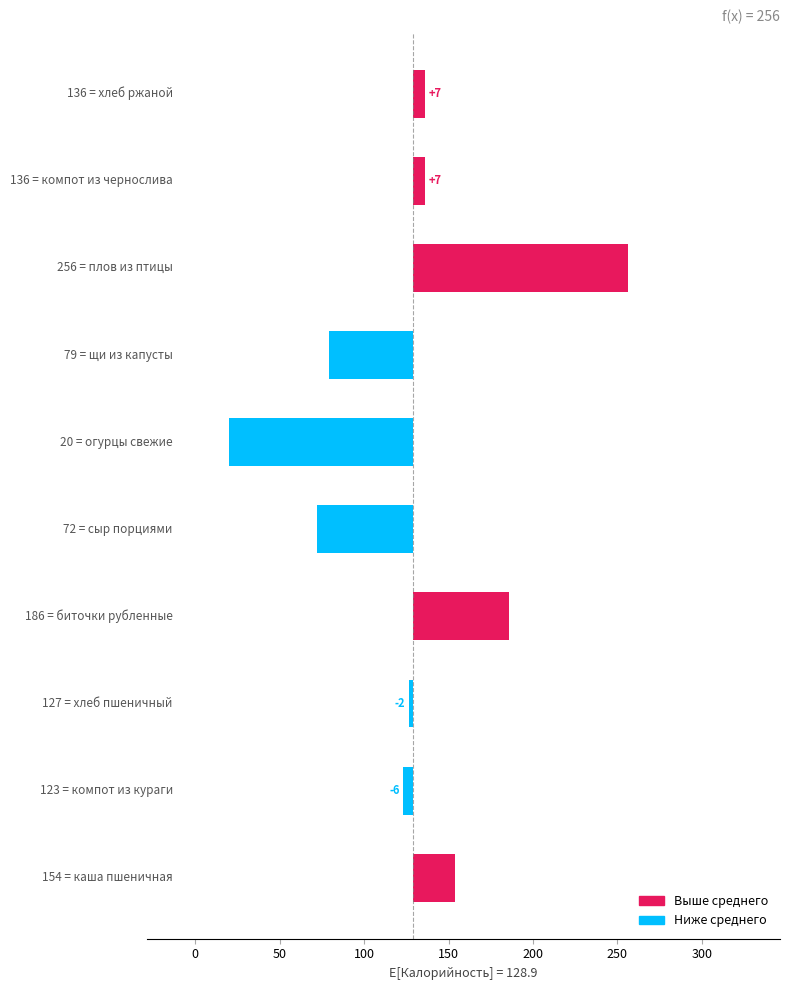

What is the maximum value shown in the chart?

256.0